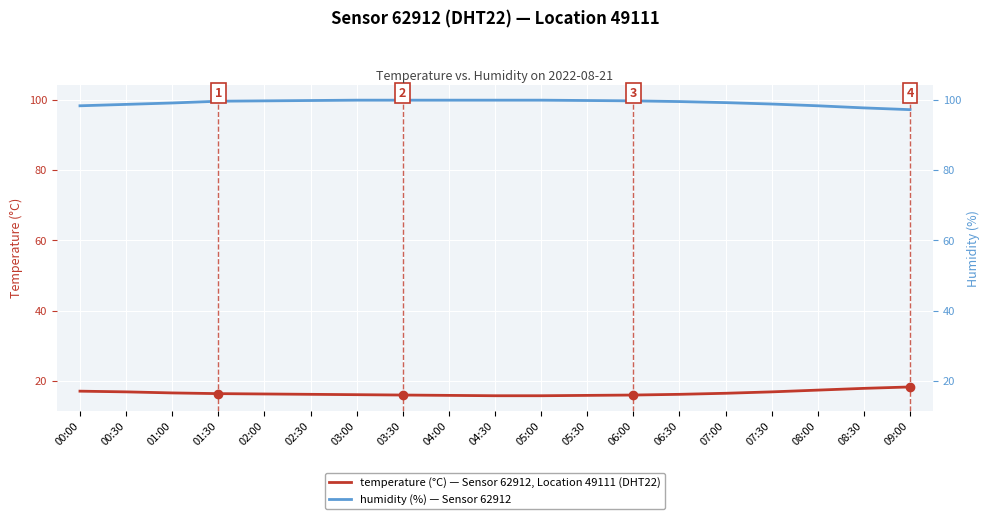

At which label does humidity first exceed 99?

01:00